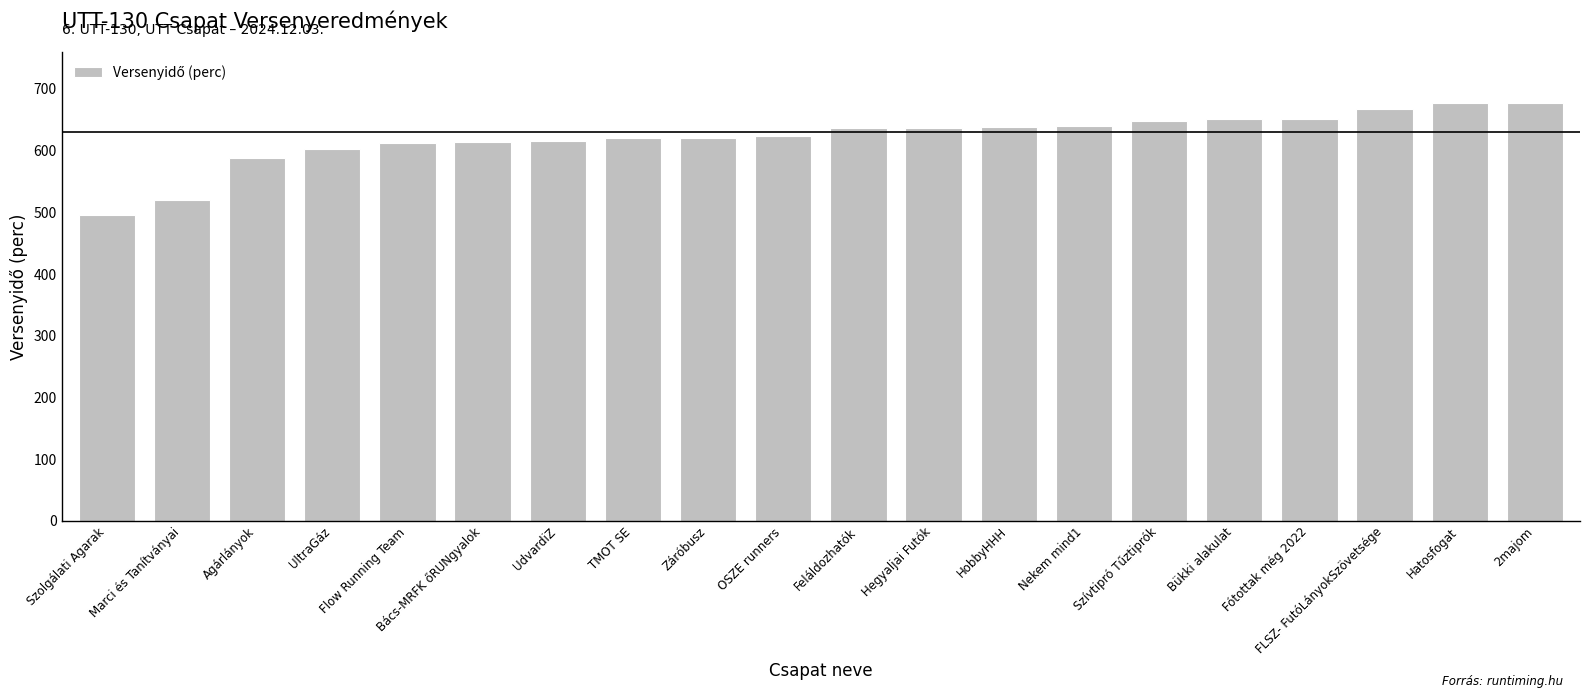

How many series are shown in this chart?

1